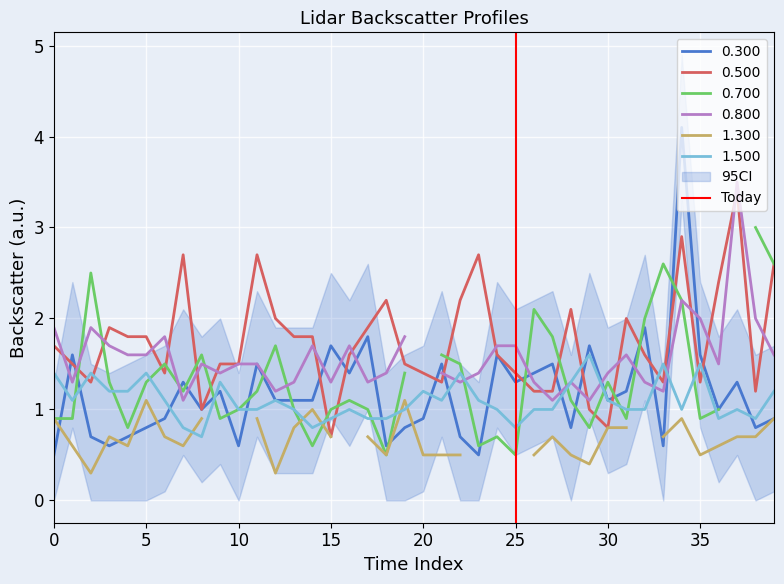

True or false: 1.500 and 0.500 cross at least once.

True